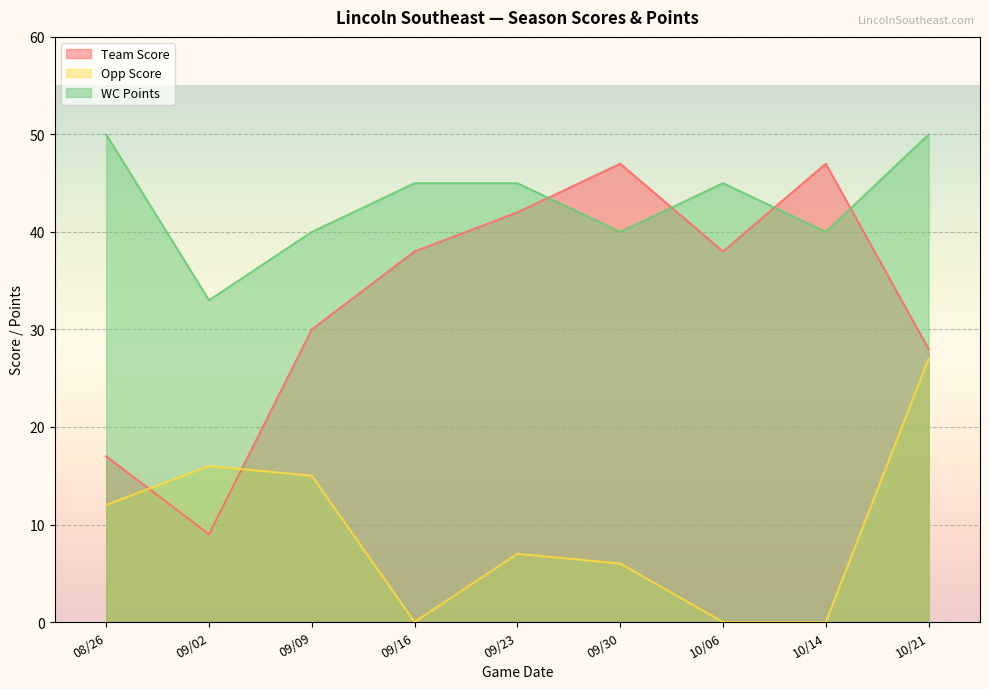

What is the difference between the highest and lowest values at 09/30?

41